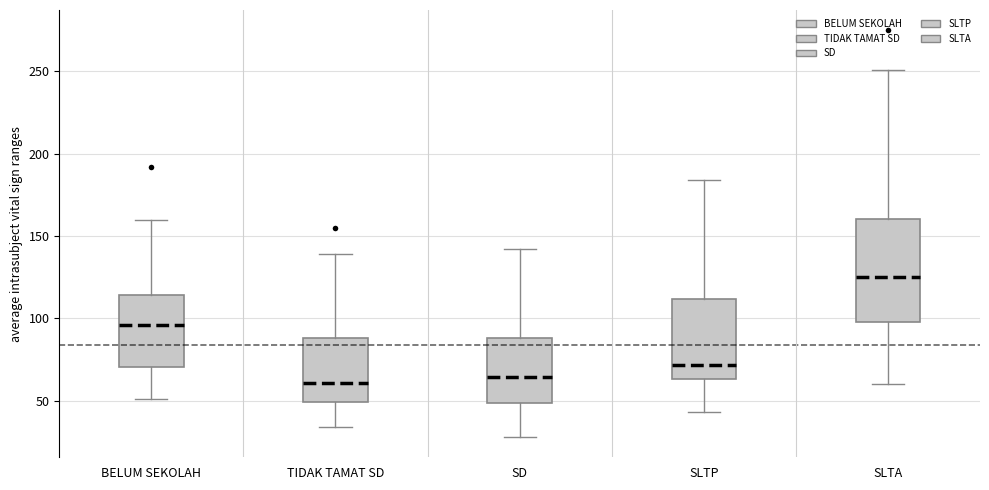

Reading left to right, transcribe this box plot: for each box, give where its median line is, the range the box spans, and where its two whiskers end, as read against the y-axis. The values are not printed on the chart, so give them approximately, as read against the axis.

BELUM SEKOLAH: median 95, box 70 to 115, whiskers 50 to 160
TIDAK TAMAT SD: median 60, box 50 to 90, whiskers 35 to 140
SD: median 65, box 50 to 90, whiskers 30 to 140
SLTP: median 70, box 65 to 110, whiskers 45 to 185
SLTA: median 125, box 100 to 160, whiskers 60 to 250